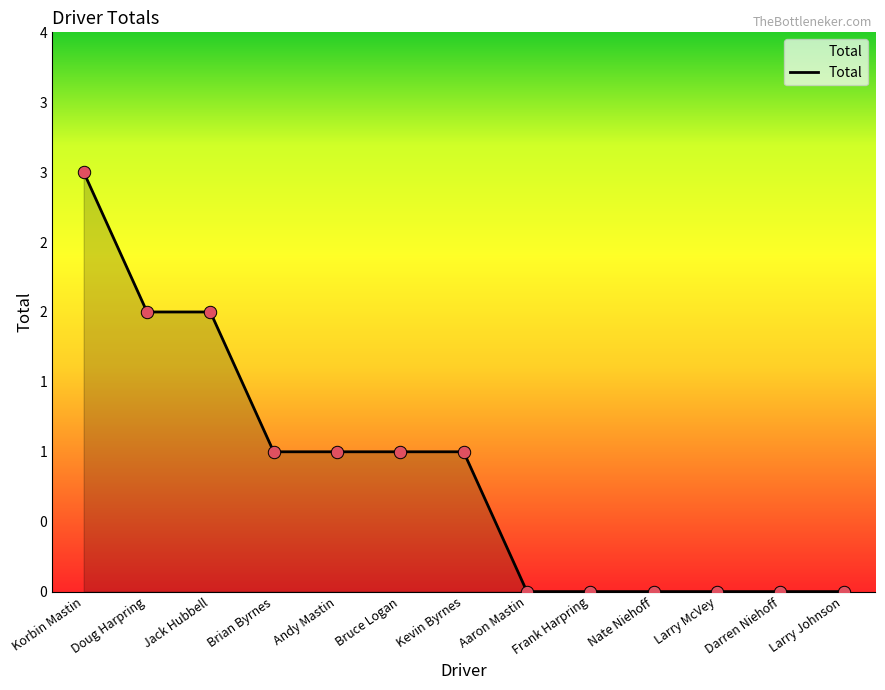

Does the chart have visible grid lines?

No